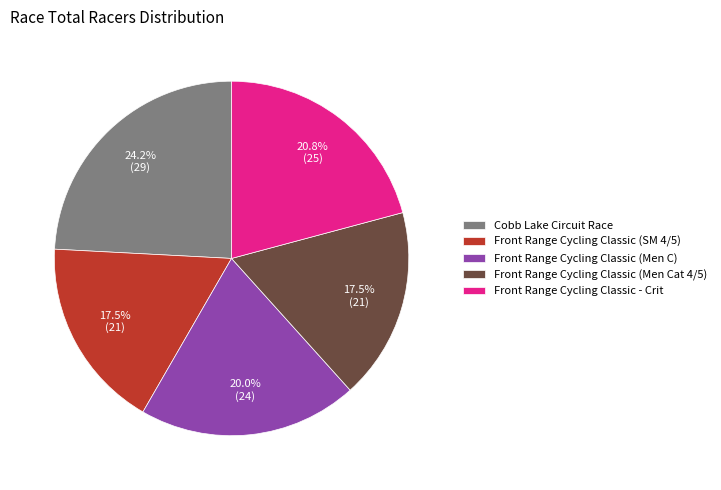

Which slice is the largest?

Cobb Lake Circuit Race